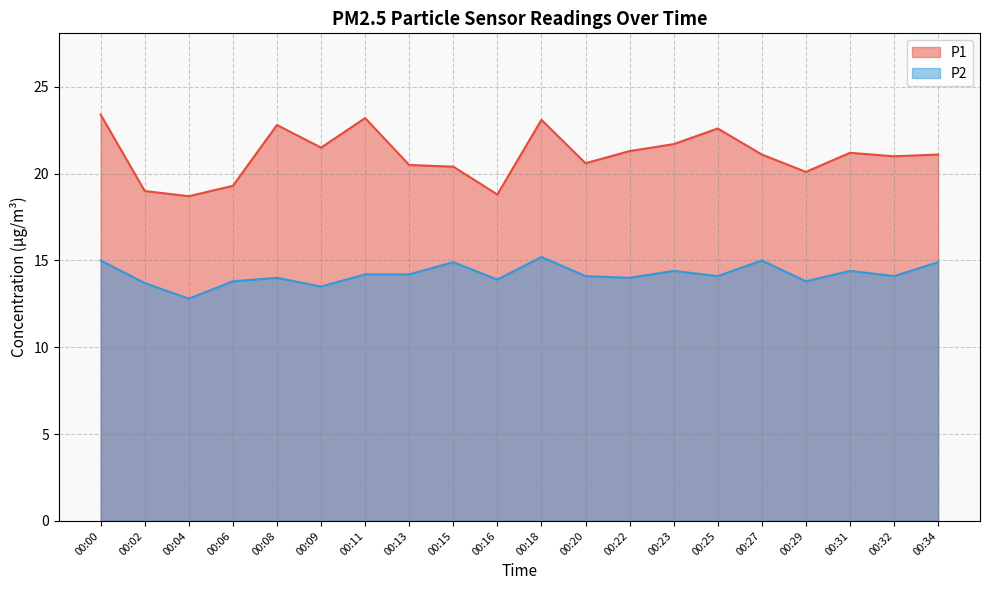

The value of P2 at 00:22 is 14.0. True or false?

True